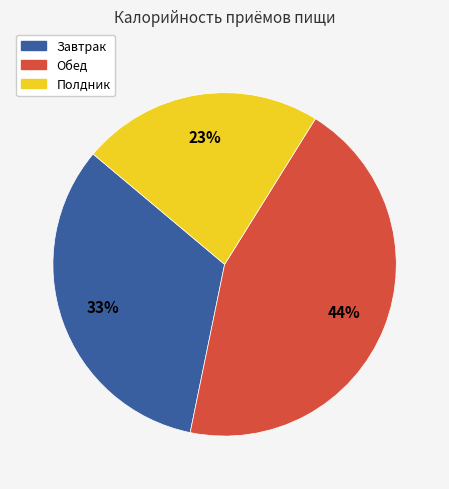

Is the sum of Завтрак and Обед greater than half?

Yes